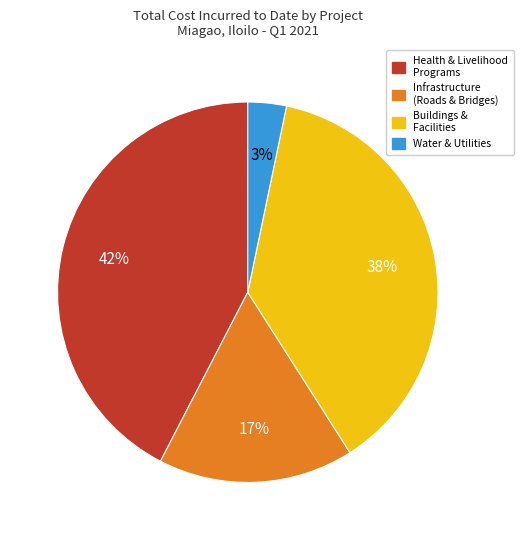

To the nearest percent, what is the average slice percentage?

25%